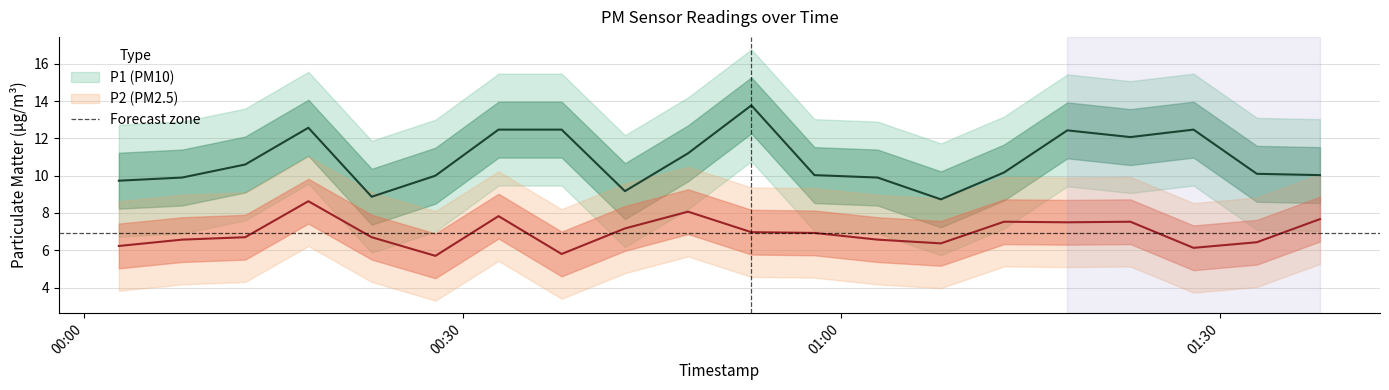

The P2 series shows 1.9 at 2022-12-13T00:52:52. True or false?

False